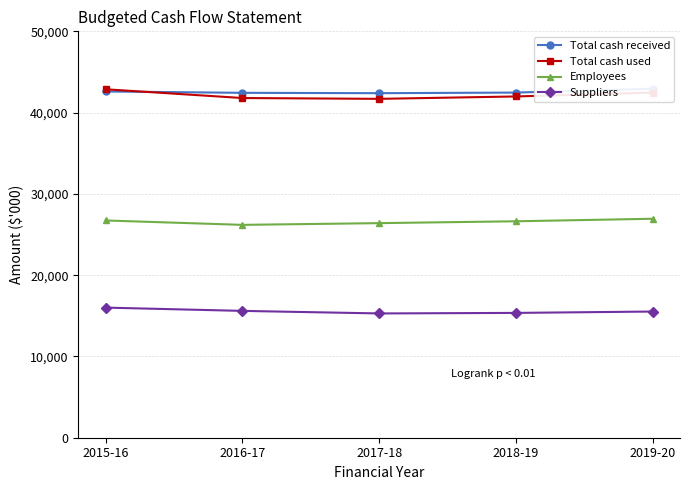

What is the difference between the maximum and minimum values in the Total cash received series?

552